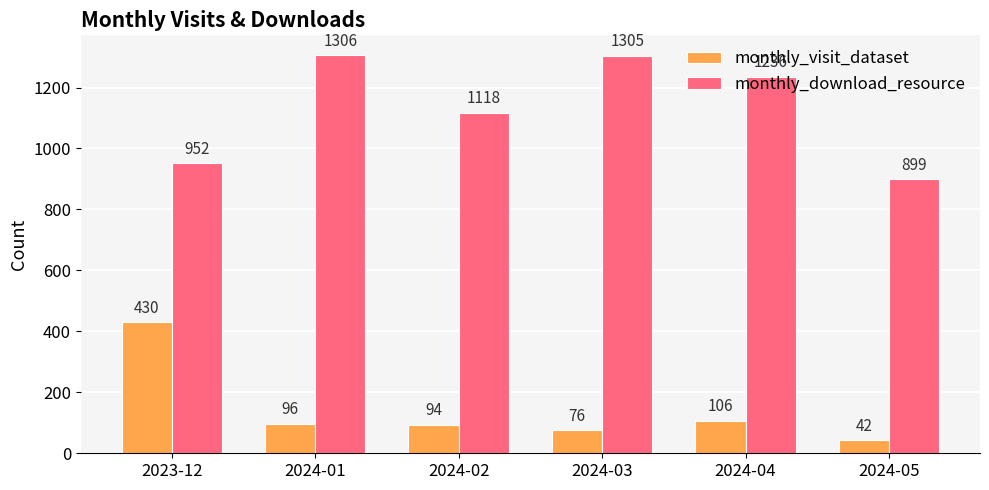

At which category is the sum across all series the highest?

2024-01